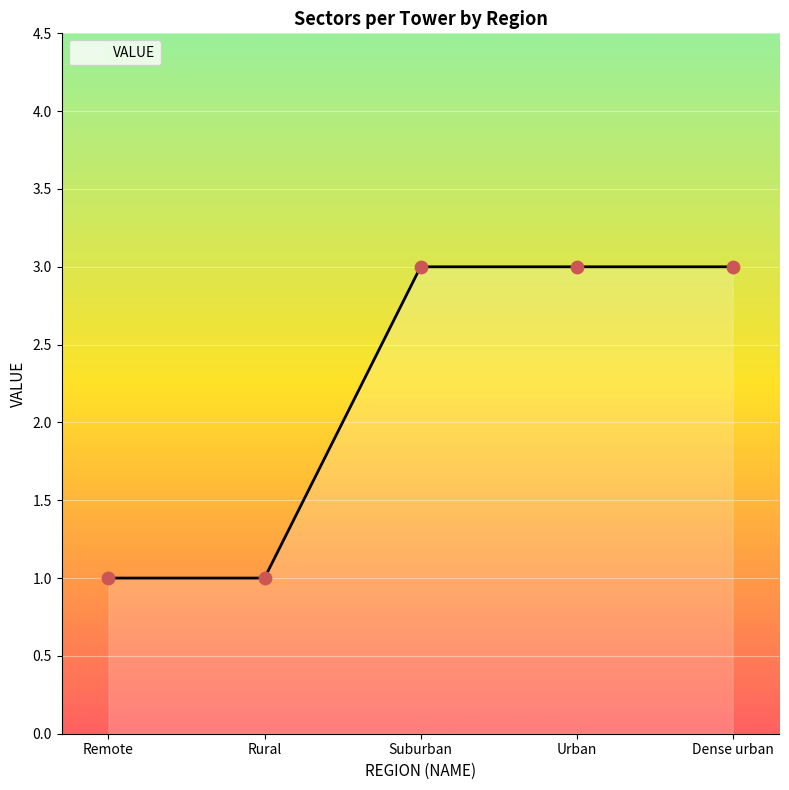

Between Suburban and Dense urban, which is larger?

Suburban